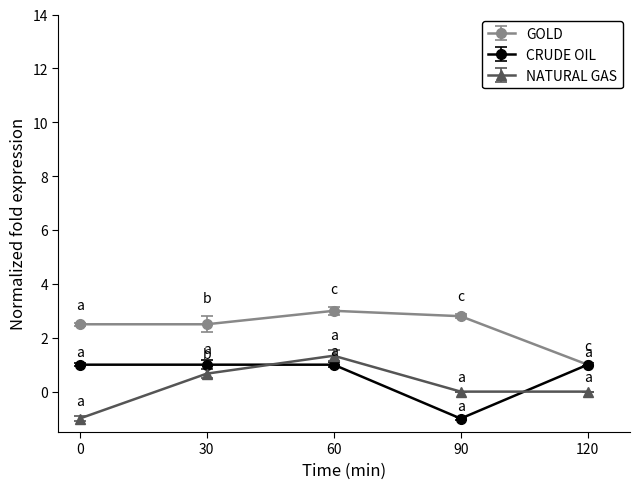

What is the average value of the NATURAL GAS series?

0.2